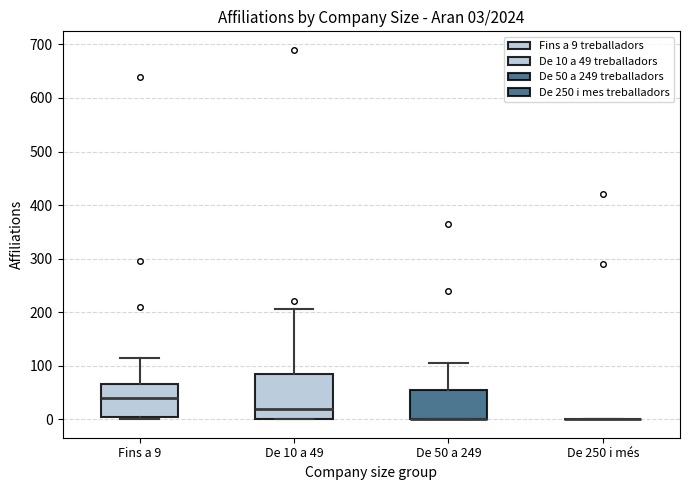

Comparing the boxes themselves (not the whiskers), which one is the tallest?

De 10 a 49